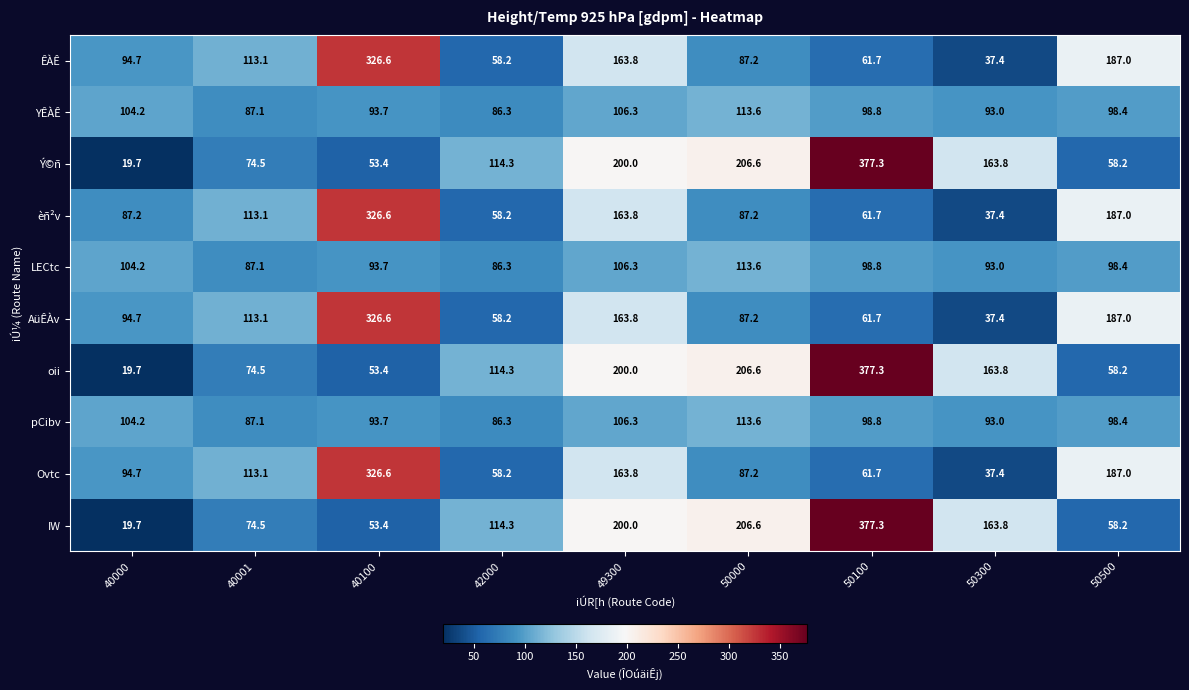

Which category has the lowest value across all series?

40000